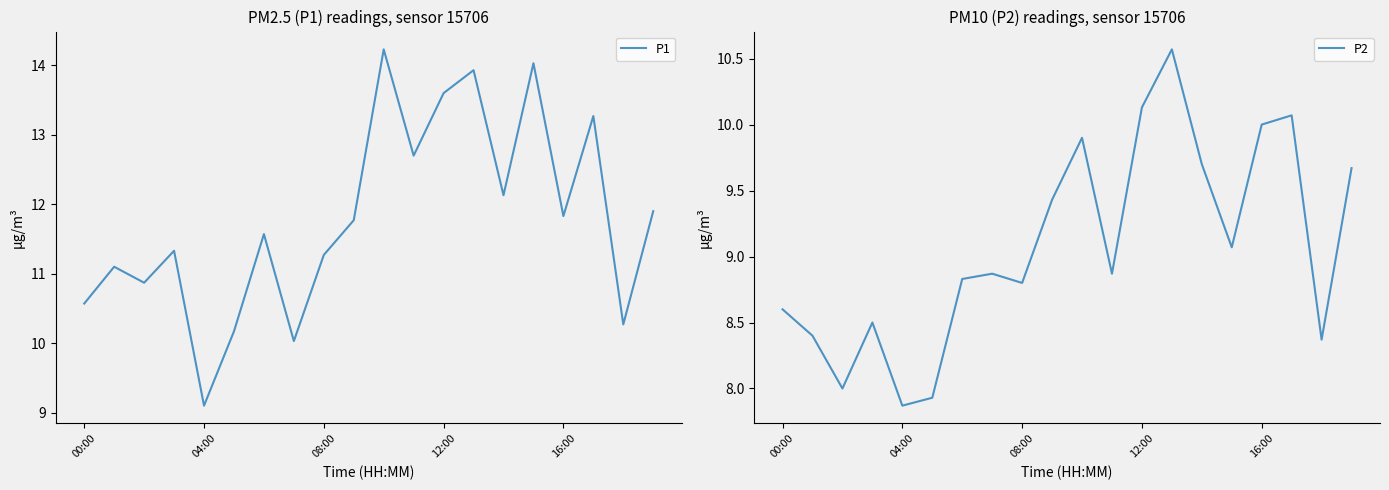

How many categories are shown in the chart?

20